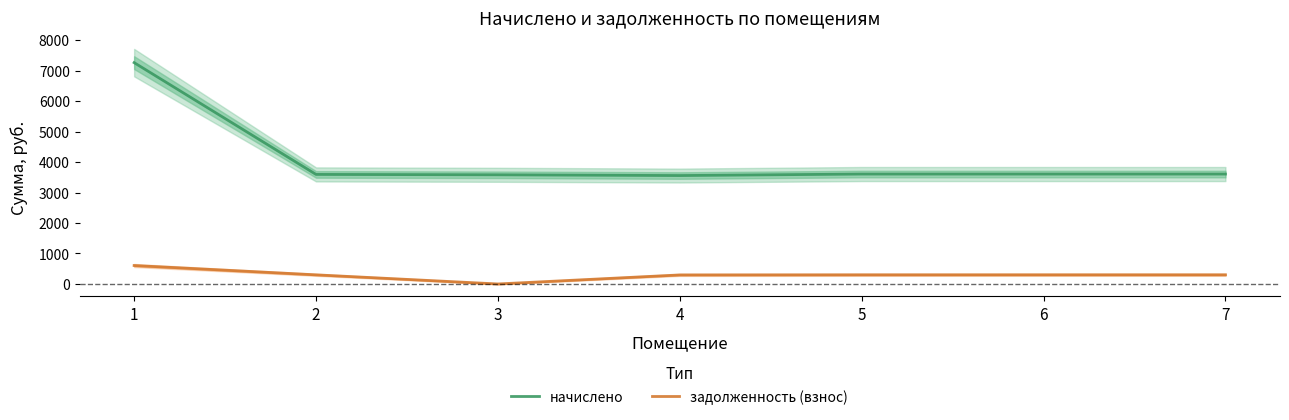

Rank the series by their maximum value, from highest to lowest.

начислено, задолженность (взнос)